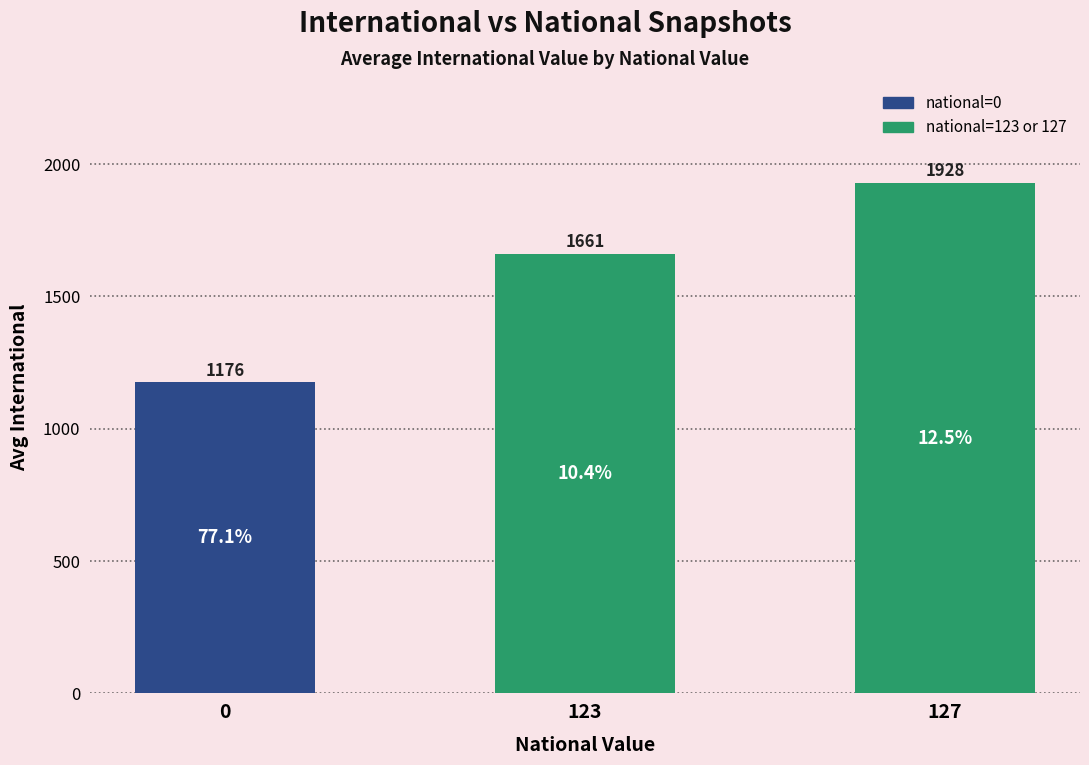

What is the value of the 3rd bar from the left?

1928.5